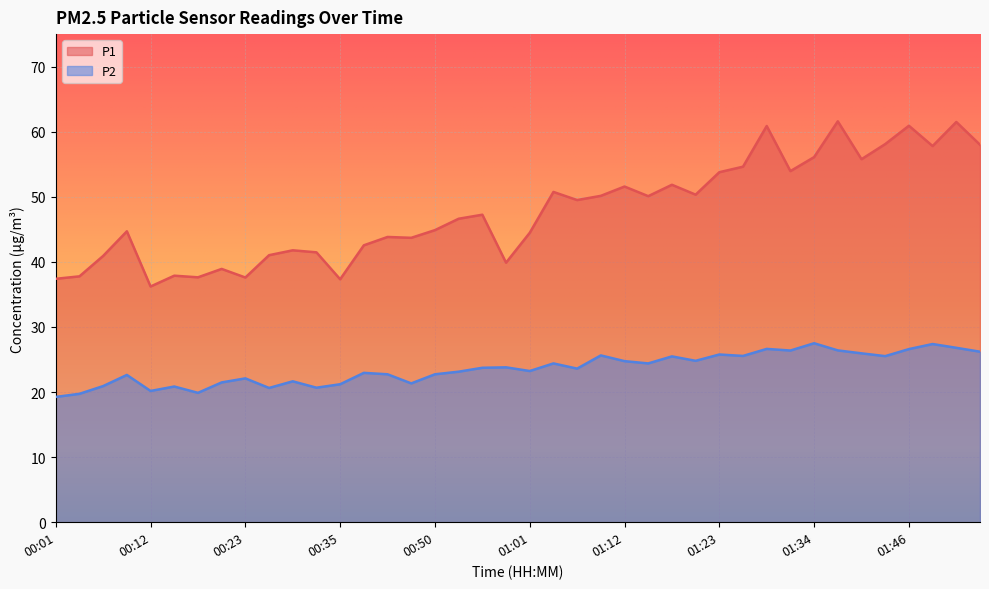

Rank the categories by P2 value from lowest to highest.

00:01, 00:04, 00:18, 00:12, 00:26, 00:32, 00:15, 00:07, 00:35, 00:47, 00:20, 00:29, 00:23, 00:09, 00:40, 00:50, 00:37, 00:53, 01:01, 01:06, 00:55, 00:58, 01:04, 01:15, 01:12, 01:20, 01:18, 01:43, 01:26, 01:09, 01:23, 01:40, 01:54, 01:32, 01:37, 01:46, 01:29, 01:51, 01:48, 01:34